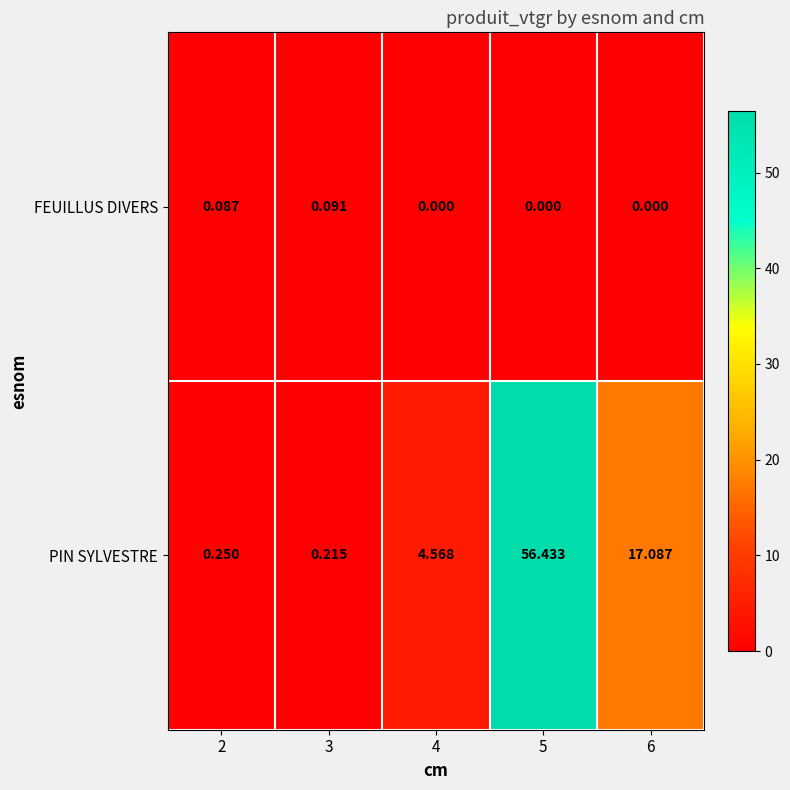

Which series changed the most between 5 and 6?

PIN SYLVESTRE